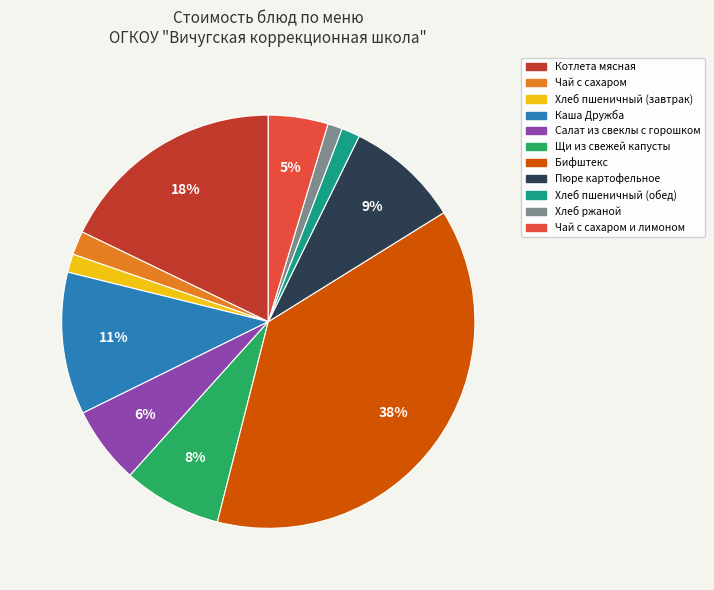

Is there any slice that represents more than half of the pie?

No